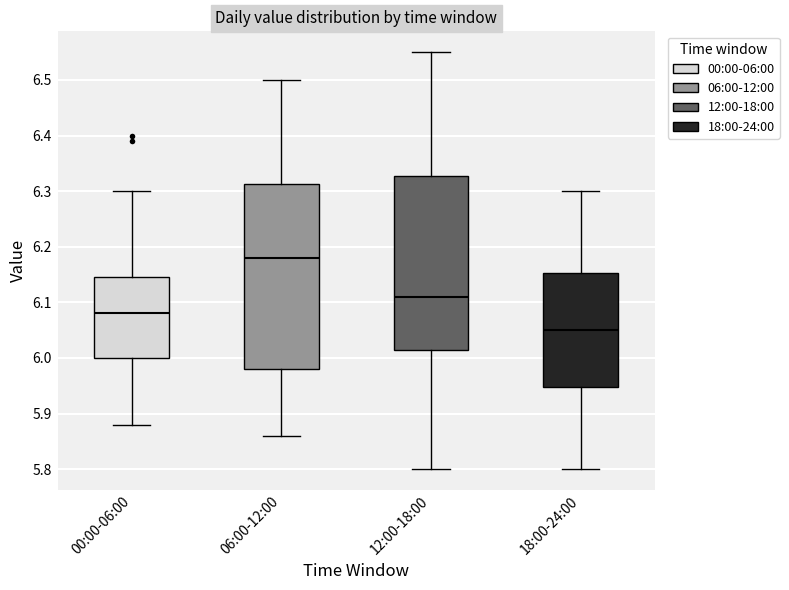

Reading left to right, read every box against the y-axis: the position of its median line, the range the box covers, and the ends of its whiskers. The values are not printed on the chart, so give them approximately, as read against the axis.

00:00-06:00: median 6.08, box 6.00 to 6.15, whiskers 5.88 to 6.30
06:00-12:00: median 6.18, box 5.98 to 6.31, whiskers 5.86 to 6.50
12:00-18:00: median 6.11, box 6.02 to 6.33, whiskers 5.80 to 6.55
18:00-24:00: median 6.05, box 5.95 to 6.15, whiskers 5.80 to 6.30